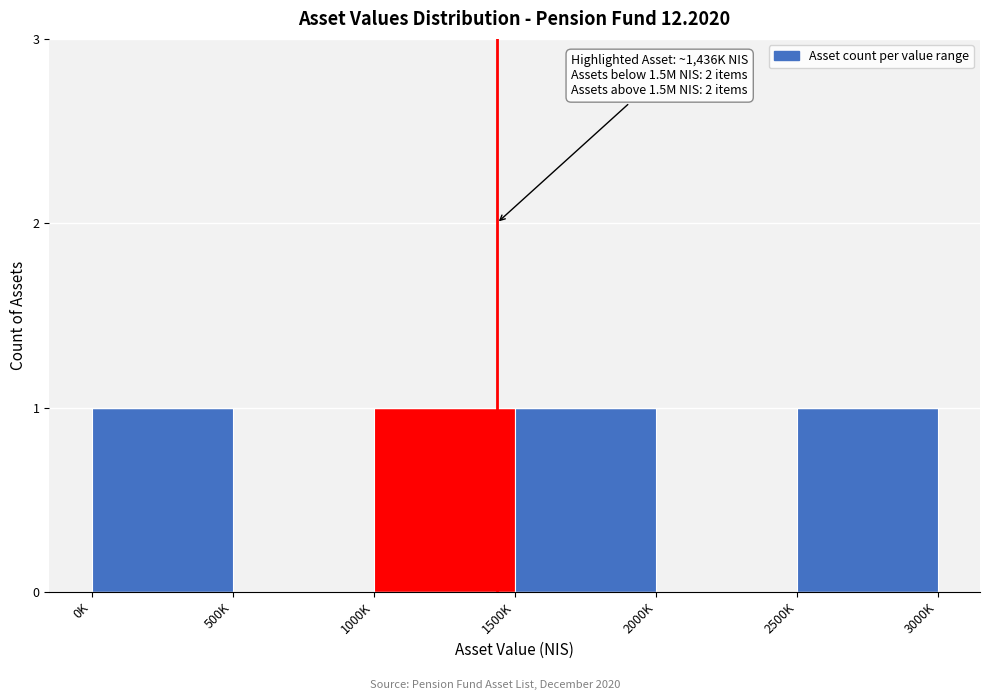

Reading left to right, extract all data points from this chart.

0K=1	500K=0	1000K=1	1500K=1	2000K=0	2500K=1